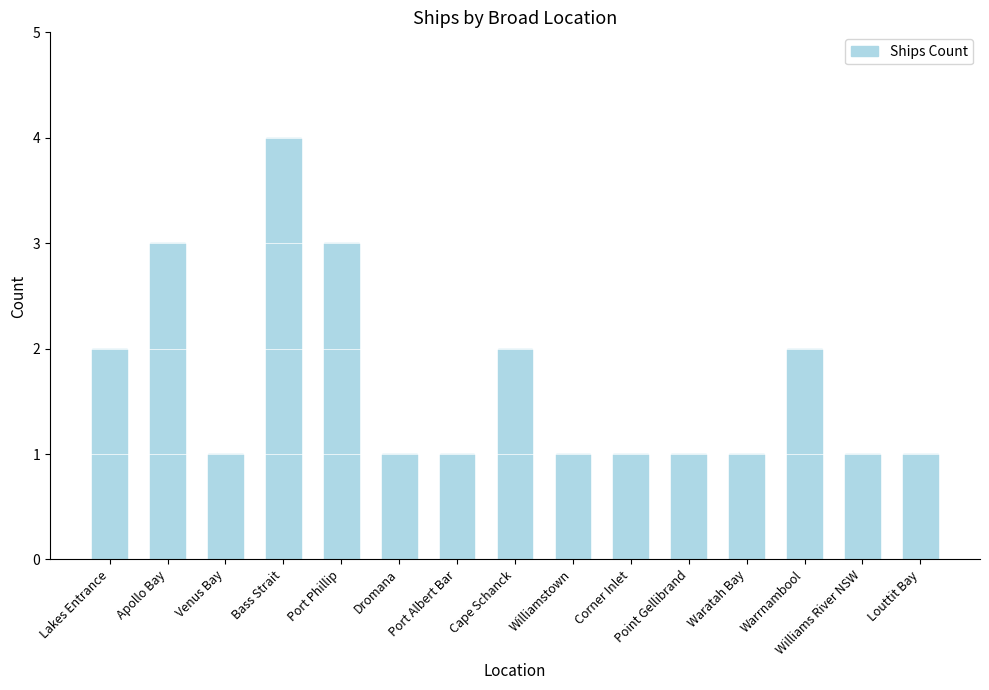

The chart shows a value of 3 at Warrnambool. True or false?

False